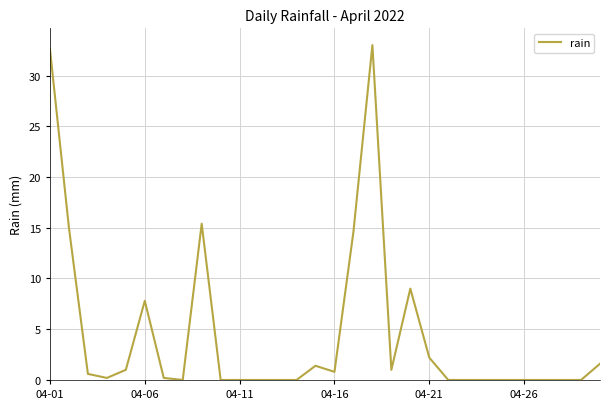

What is the difference between the maximum and minimum values?

33.0